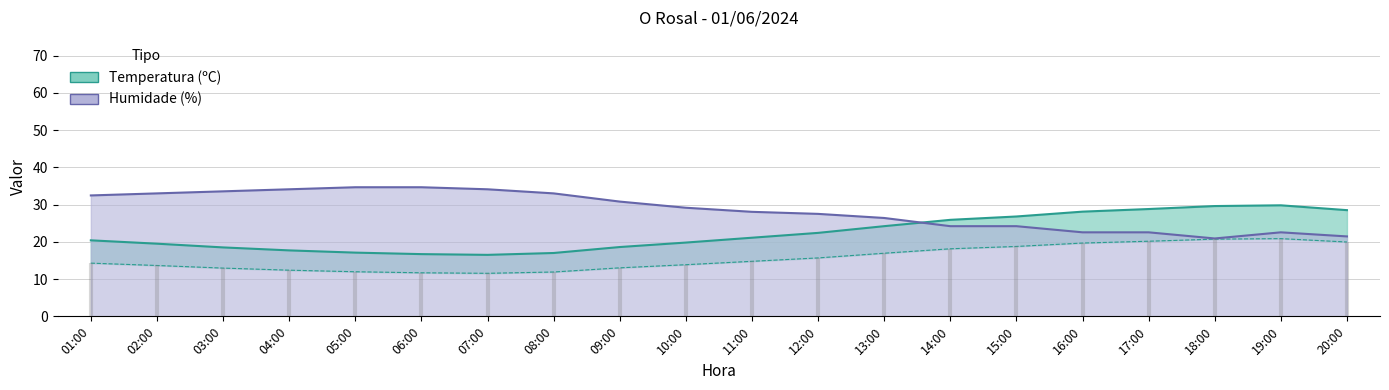

What is the smallest value displayed?

16.5